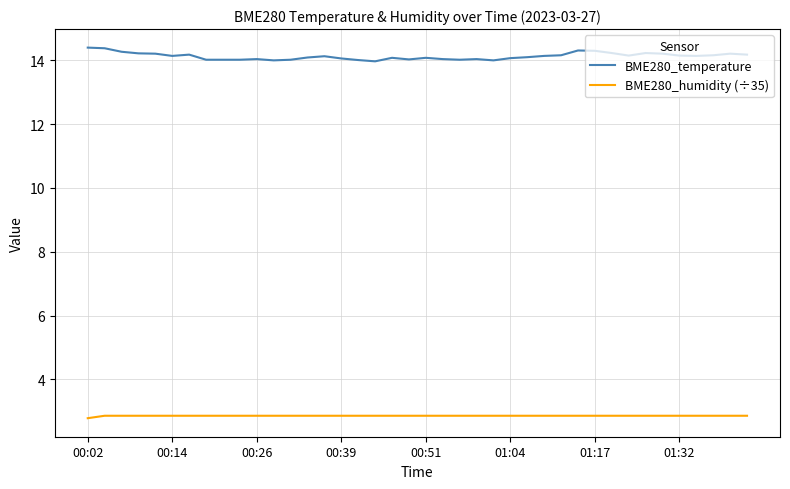

Rank the series by their maximum value, from highest to lowest.

BME280_temperature, BME280_humidity (÷35)